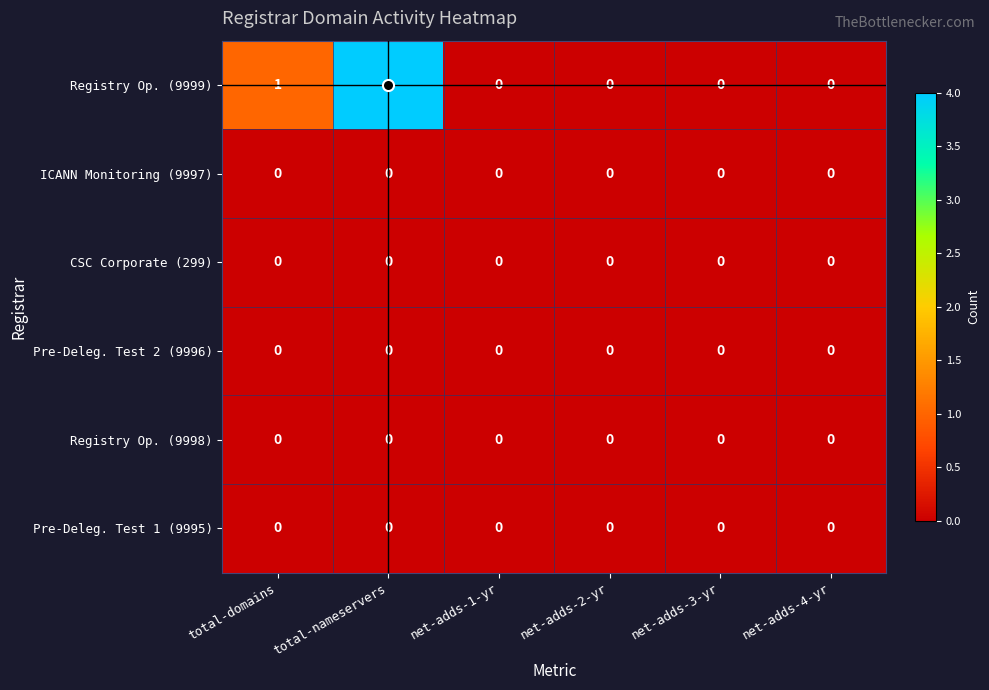

How many distinct data groups are displayed?

6